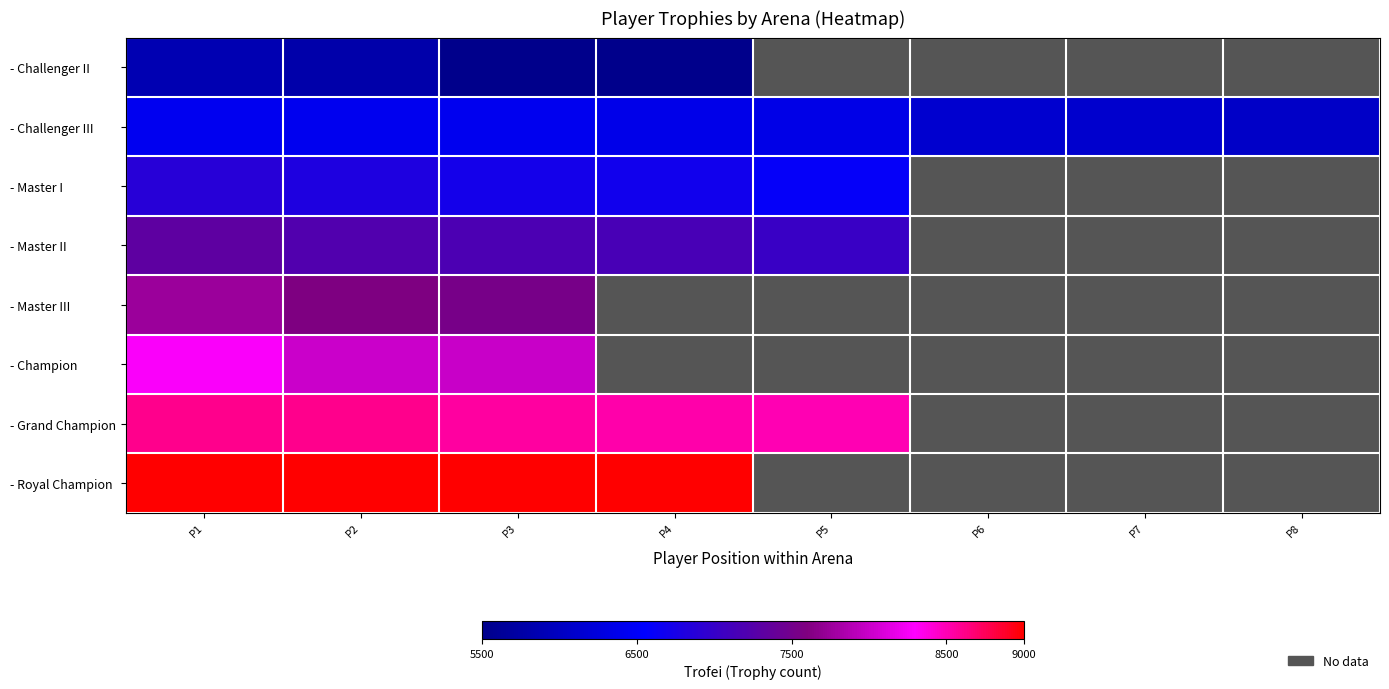

How many data points in - Master I are less than 6702?

1